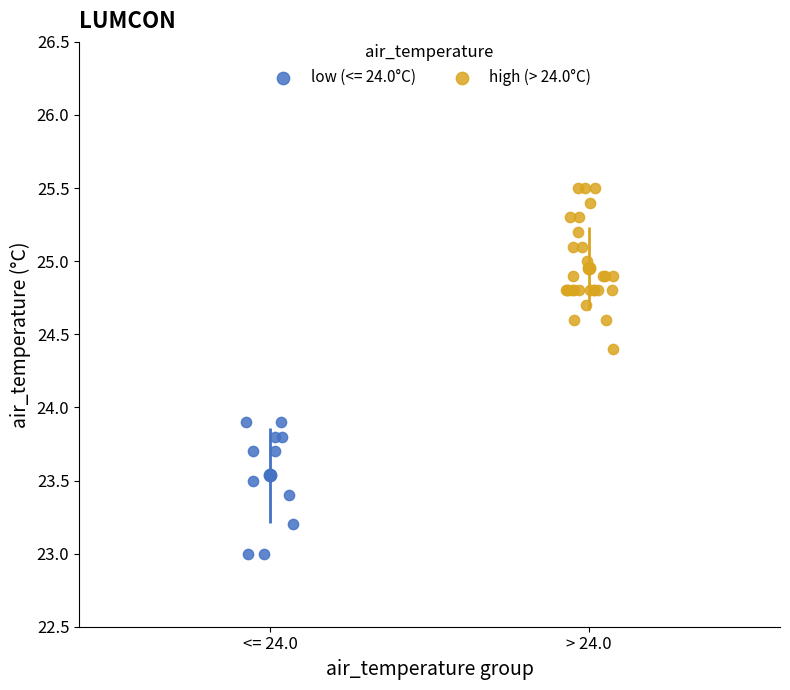

Which series has the widest spread of Y values?

high (> 24.0°C)